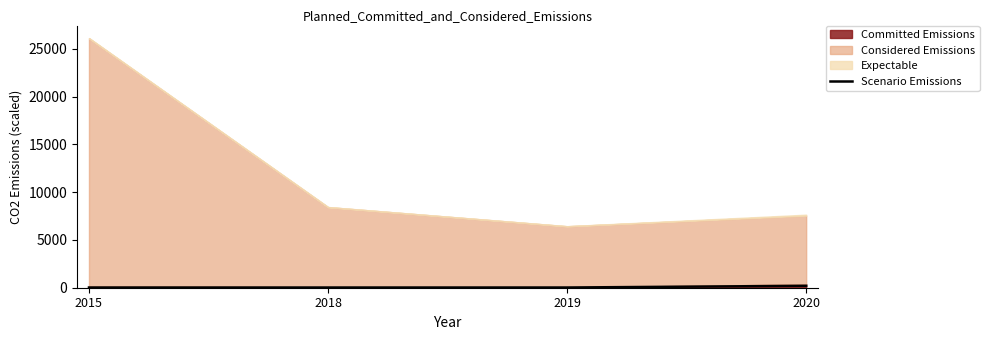

Count the number of categories in the chart.

4